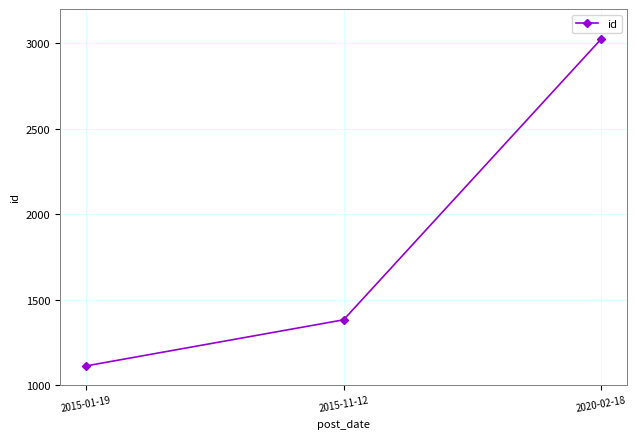

List the labels in order of value, largest first.

2020-02-18, 2015-11-12, 2015-01-19